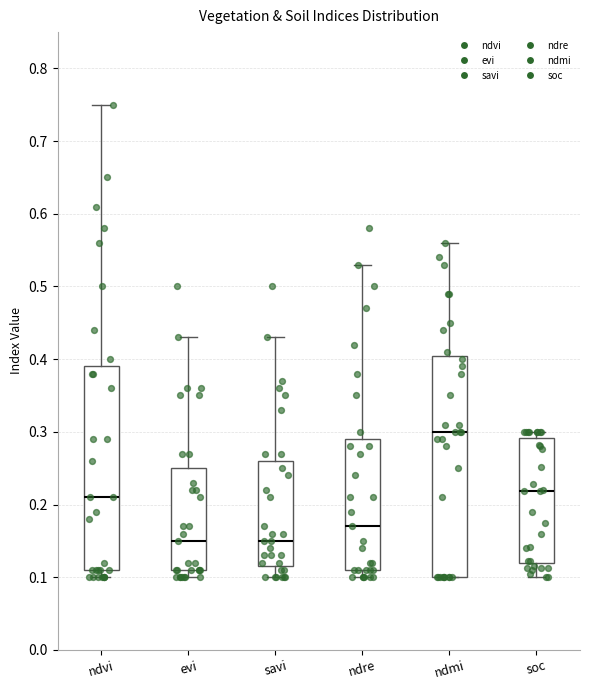

Reading left to right, read every box against the y-axis: the position of its median line, the range the box covers, and the ends of its whiskers. The values are not printed on the chart, so give them approximately, as read against the axis.

ndvi: median 0.21, box 0.11 to 0.39, whiskers 0.10 to 0.75
evi: median 0.15, box 0.11 to 0.25, whiskers 0.10 to 0.43
savi: median 0.15, box 0.12 to 0.26, whiskers 0.10 to 0.43
ndre: median 0.17, box 0.11 to 0.29, whiskers 0.10 to 0.53
ndmi: median 0.30, box 0.10 to 0.41, whiskers 0.10 to 0.56
soc: median 0.22, box 0.12 to 0.29, whiskers 0.10 to 0.30